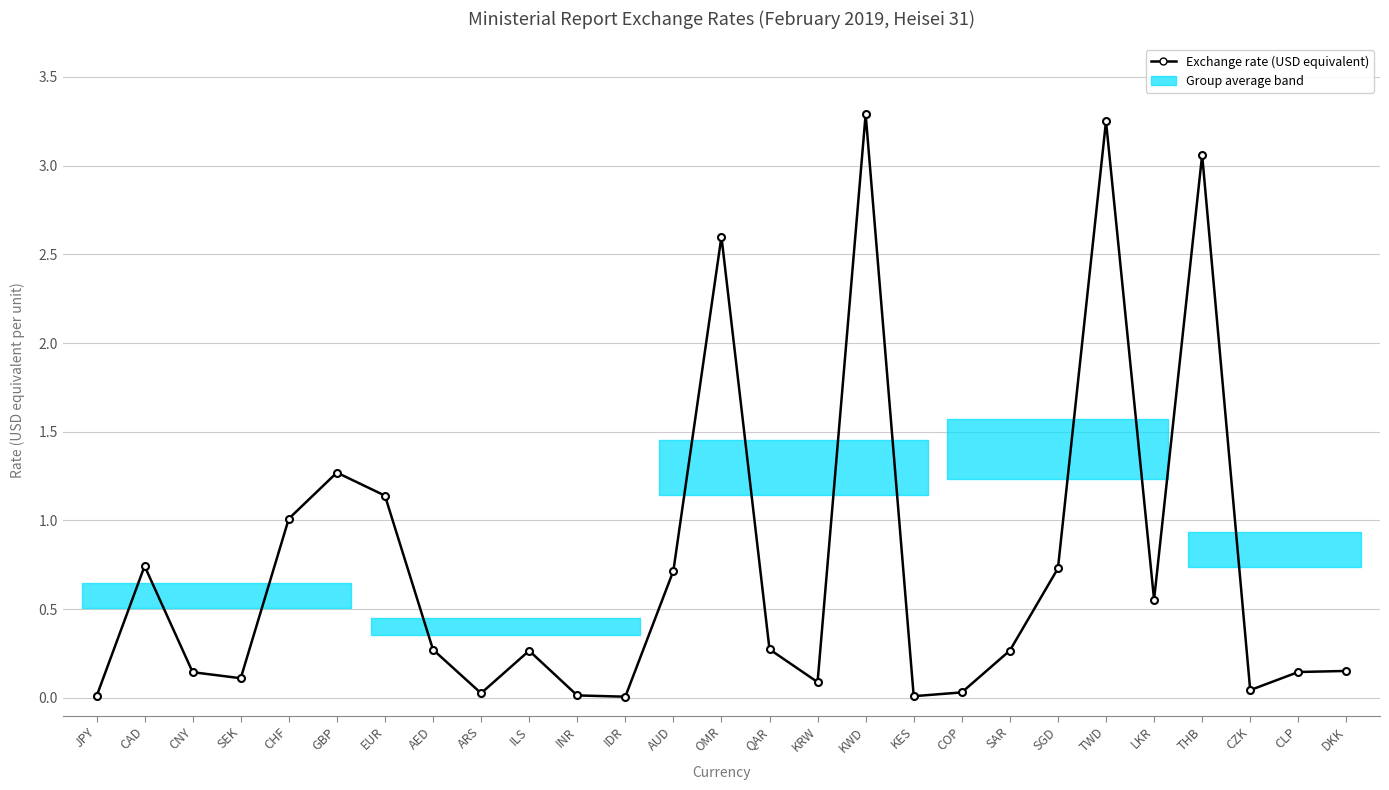

What is the maximum value shown in the chart?

3.3